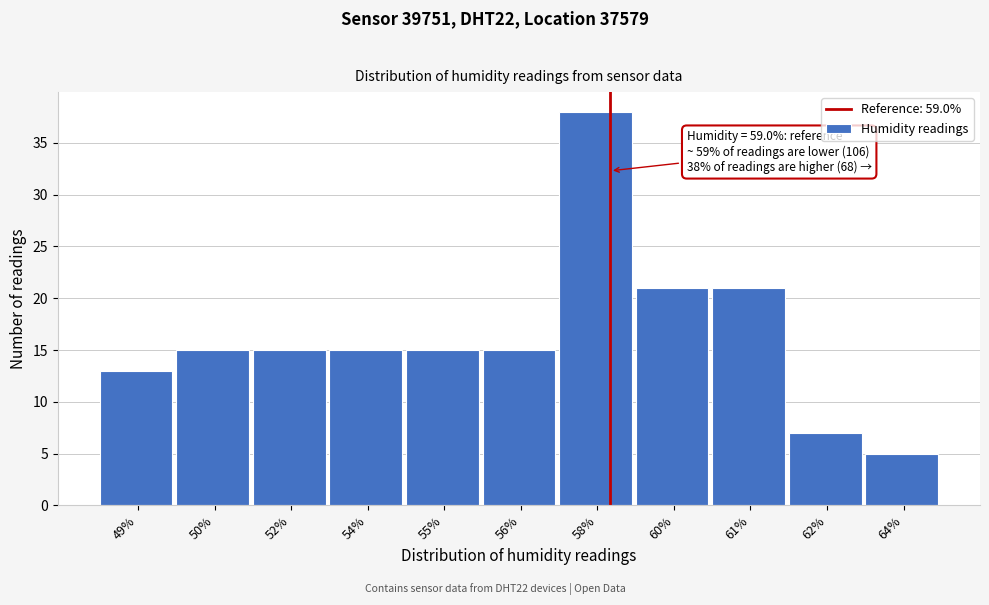

Reading right to left, what are all the values shown in this chart?

64%=5	62%=7	61%=21	60%=21	58%=38	56%=15	55%=15	54%=15	52%=15	50%=15	49%=13